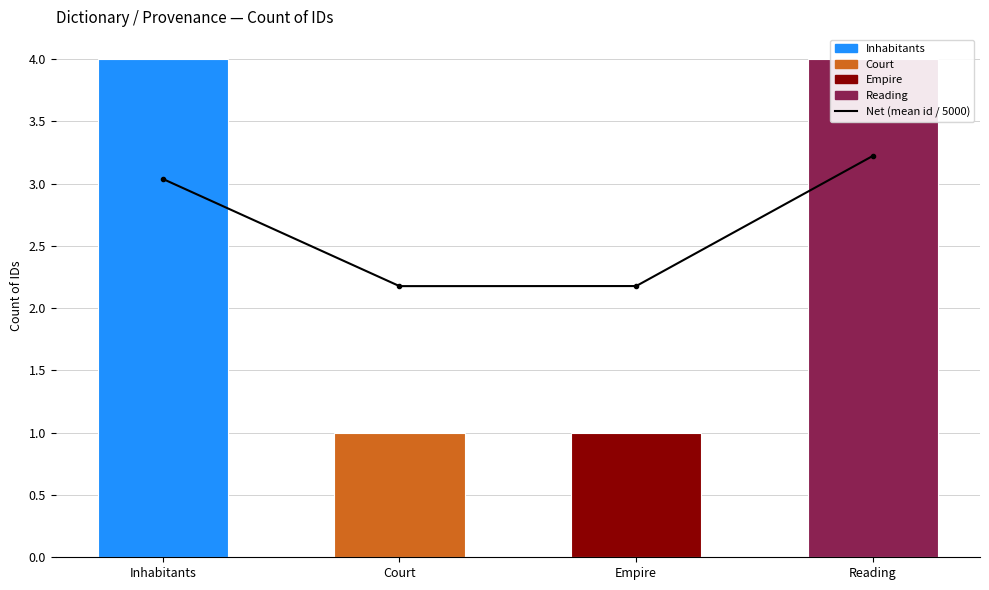

Does the chart contain stacked bars?

No